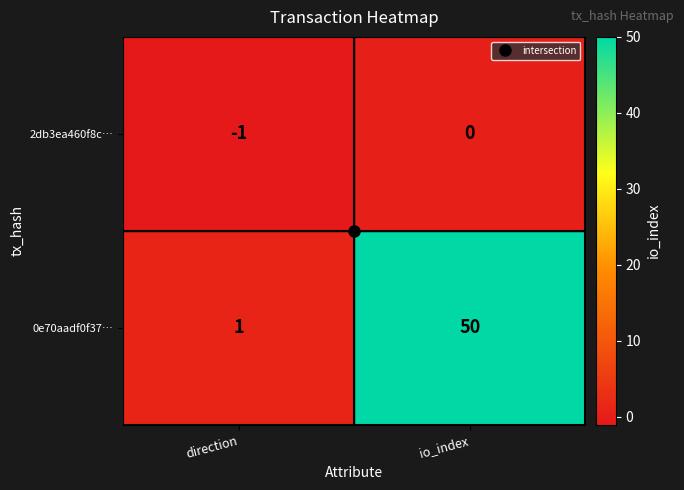

At how many categories does at least one series exceed 25?

1